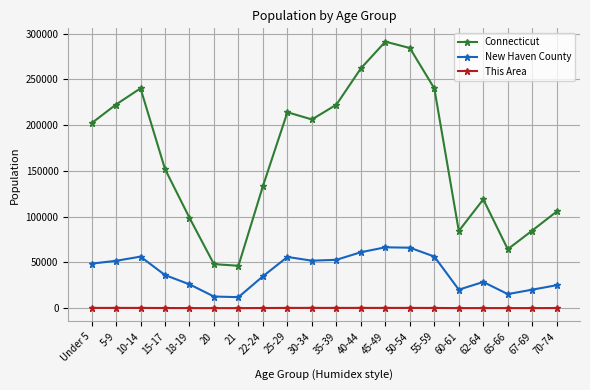

True or false: Connecticut has more than 0 interior local peaks.

True